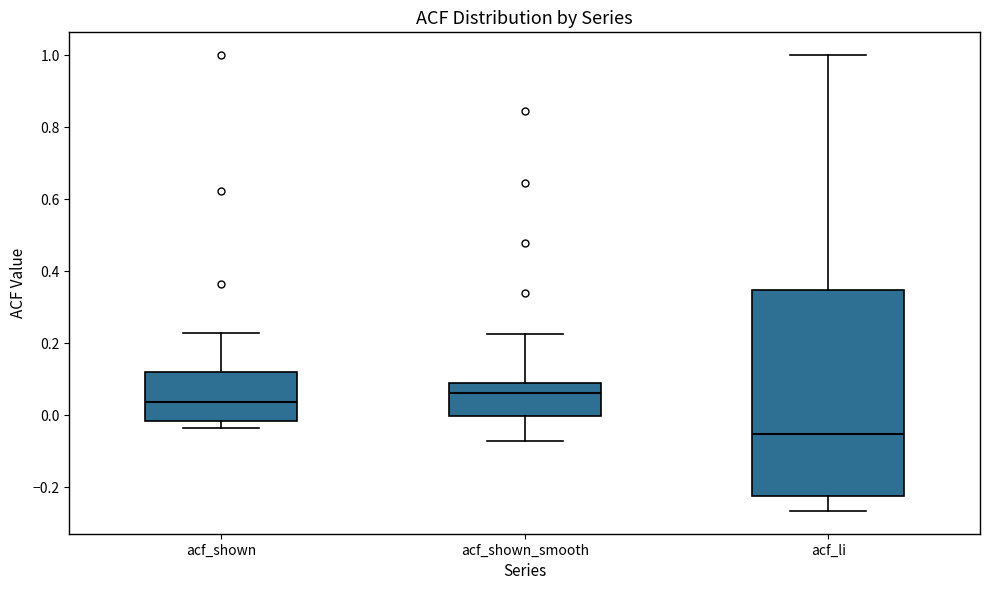

Reading left to right, read every box against the y-axis: the position of its median line, the range the box covers, and the ends of its whiskers. The values are not printed on the chart, so give them approximately, as read against the axis.

acf_shown: median 0.04, box -0.02 to 0.12, whiskers -0.04 to 0.22
acf_shown_smooth: median 0.06, box 0.00 to 0.08, whiskers -0.08 to 0.22
acf_li: median -0.06, box -0.22 to 0.34, whiskers -0.26 to 1.00